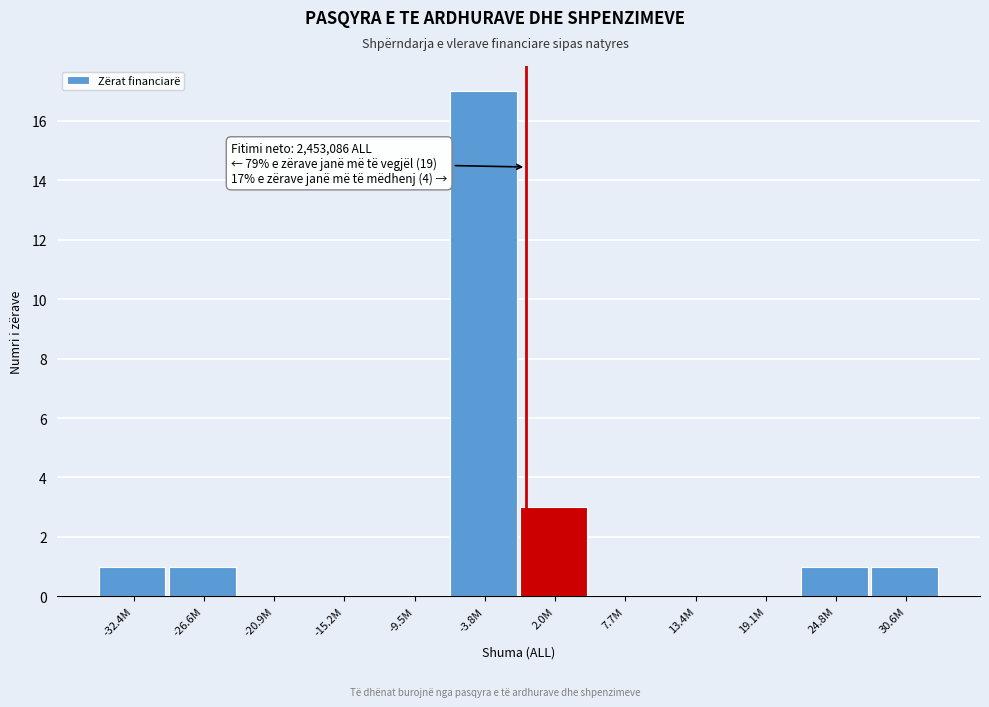

Reading left to right, list all the values displayed in this chart.

-32.4M=1	-26.6M=1	-20.9M=0	-15.2M=0	-9.5M=0	-3.8M=17	2.0M=3	7.7M=0	13.4M=0	19.1M=0	24.8M=1	30.6M=1